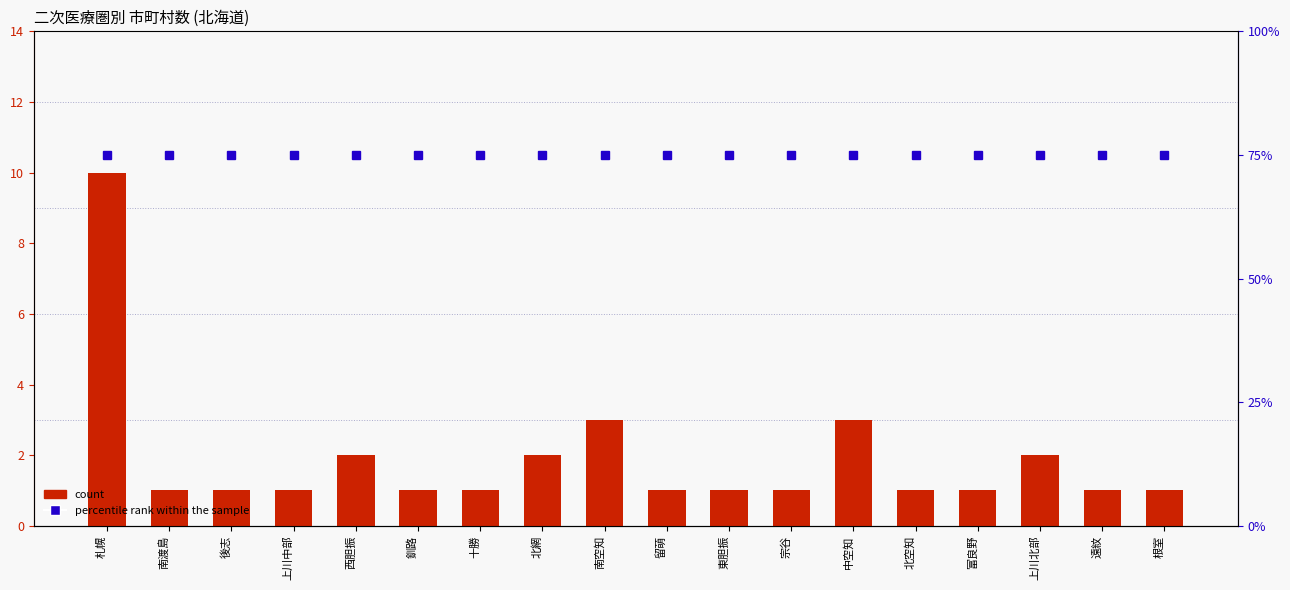

What is the value of the percentile rank within the sample bar at the 15th from the left?

75